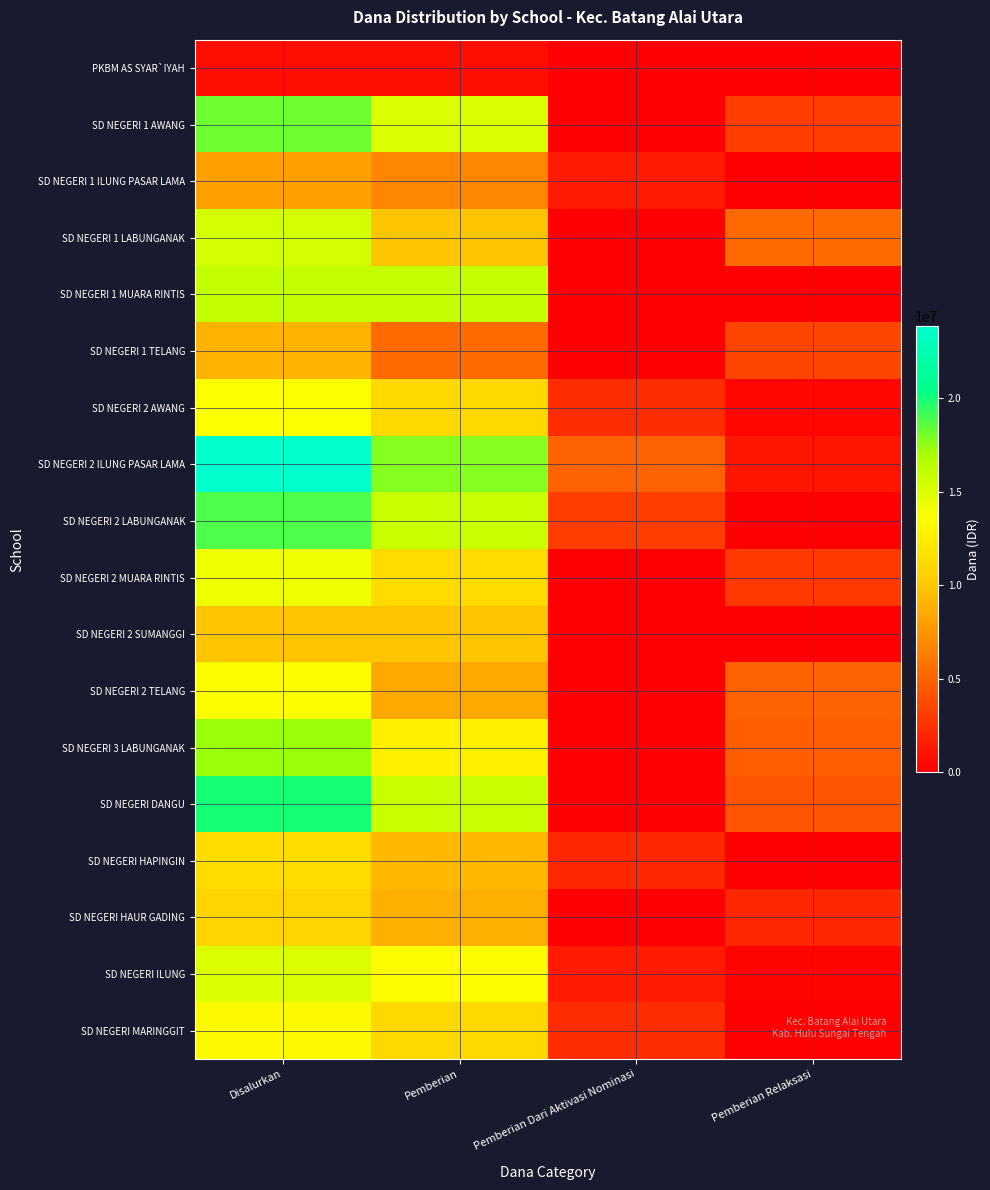

Which series has the largest total across all categories?

SD NEGERI 2 ILUNG PASAR LAMA